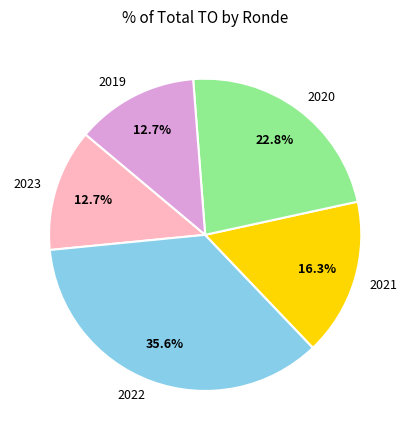

What is the ratio of the value at 2020 to the value at 2022?

0.6